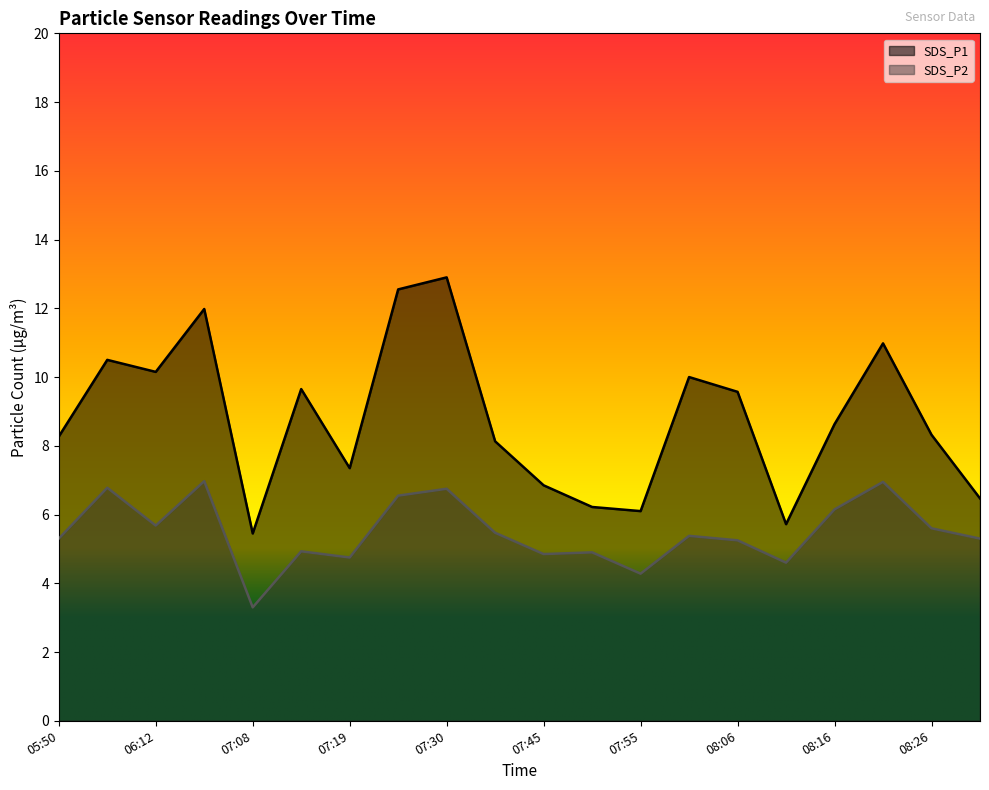

List the series in order of their peak value, highest first.

SDS_P1, SDS_P2